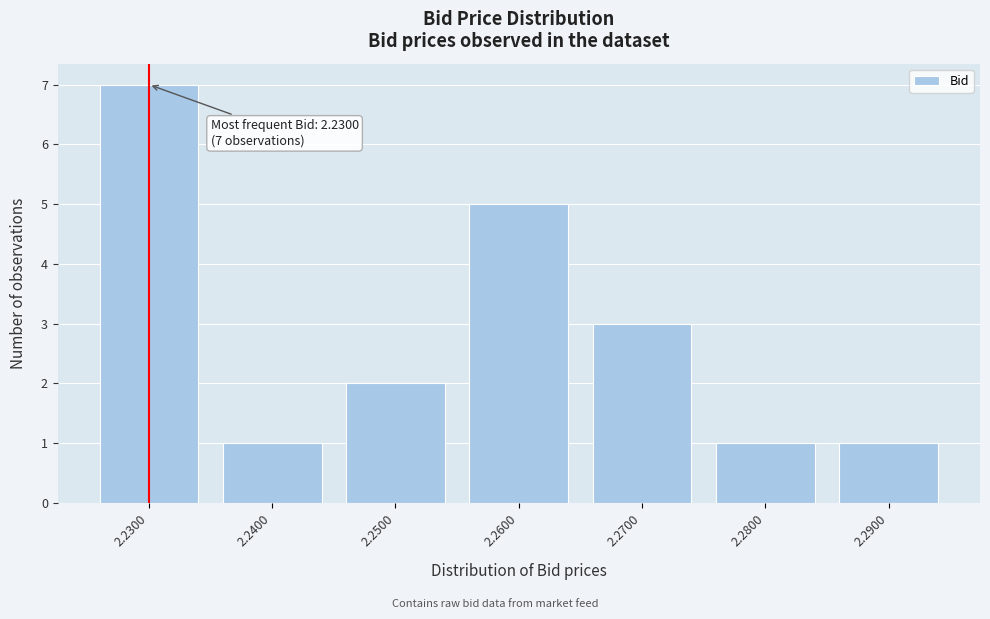

Over which range of the x-axis is the bar tallest?

2.225 to 2.235